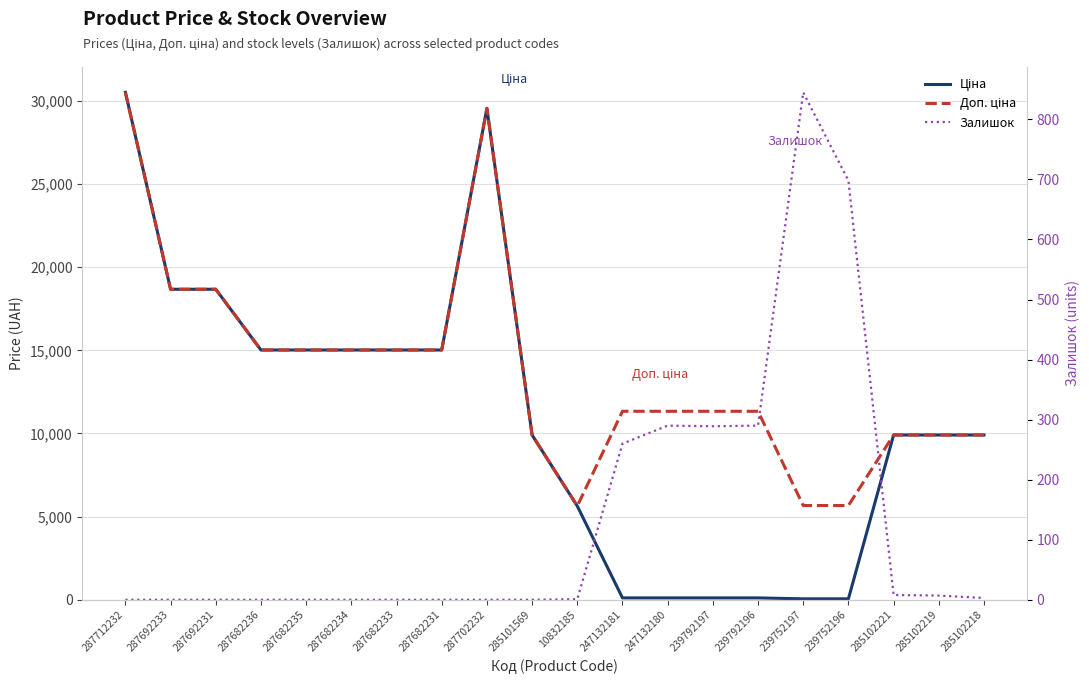

Rank the categories by Ціна value from lowest to highest.

239752197, 239752196, 247132181, 247132180, 239792197, 239792196, 10832185, 285101569, 285102221, 285102219, 285102218, 287682236, 287682235, 287682234, 287682233, 287682231, 287692233, 287692231, 287702232, 287712232